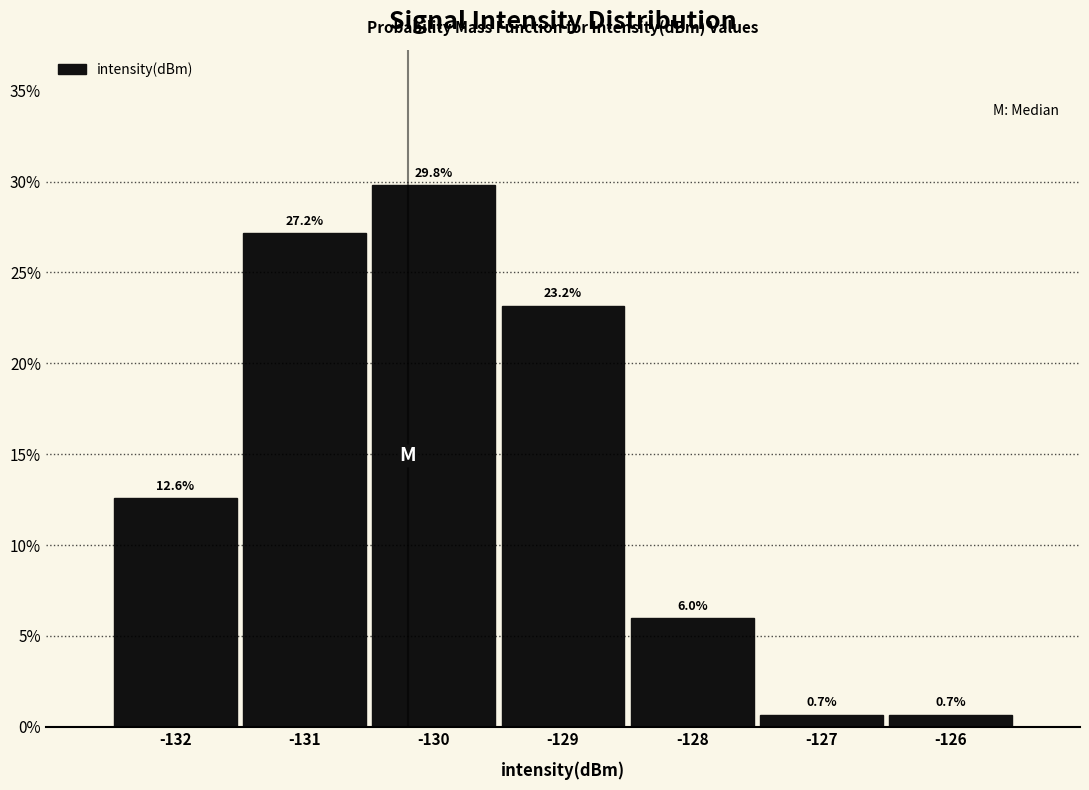

Reading left to right, list all the values displayed in this chart.

-132=12.6	-131=27.2	-130=29.8	-129=23.2	-128=6.0	-127=0.7	-126=0.7